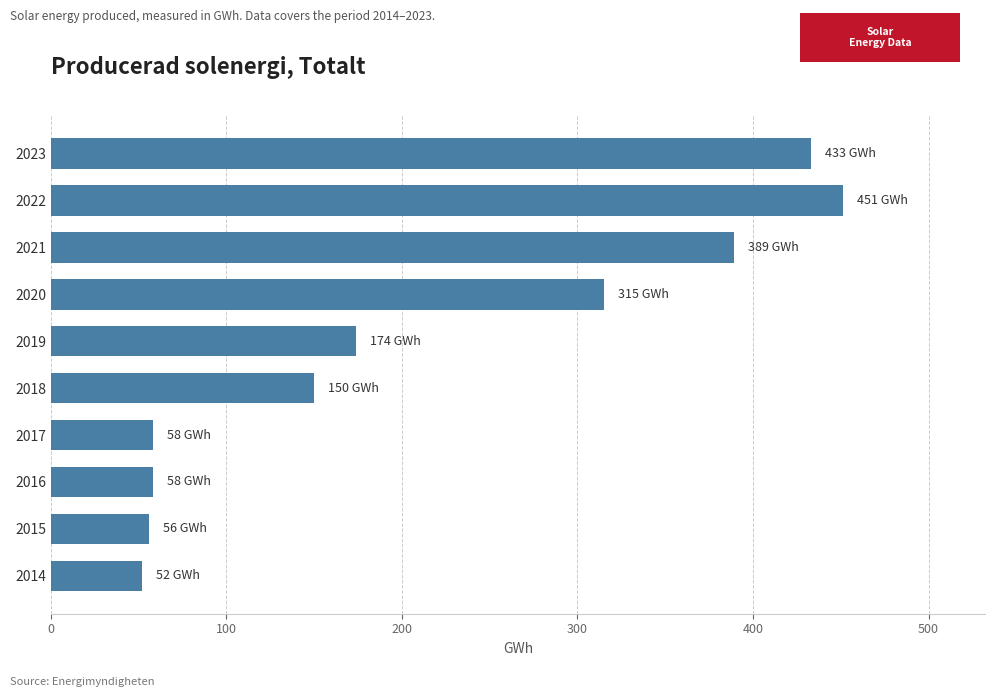

The value at 2015 is 56. True or false?

True